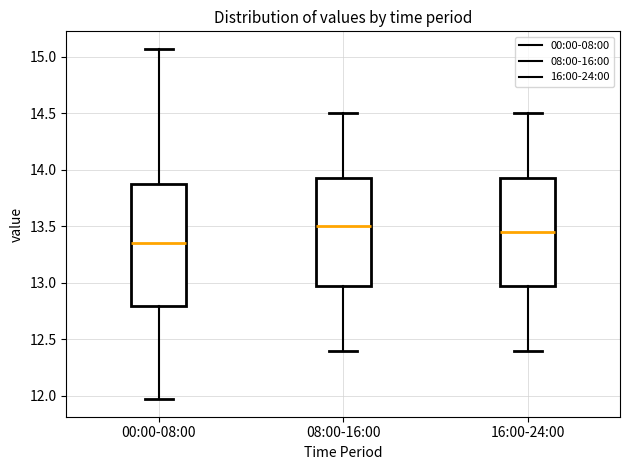

Reading left to right, transcribe this box plot: for each box, give where its median line is, the range the box spans, and where its two whiskers end, as read against the y-axis. The values are not printed on the chart, so give them approximately, as read against the axis.

00:00-08:00: median 13.35, box 12.80 to 13.90, whiskers 11.95 to 15.05
08:00-16:00: median 13.50, box 13.00 to 13.95, whiskers 12.40 to 14.50
16:00-24:00: median 13.45, box 13.00 to 13.95, whiskers 12.40 to 14.50